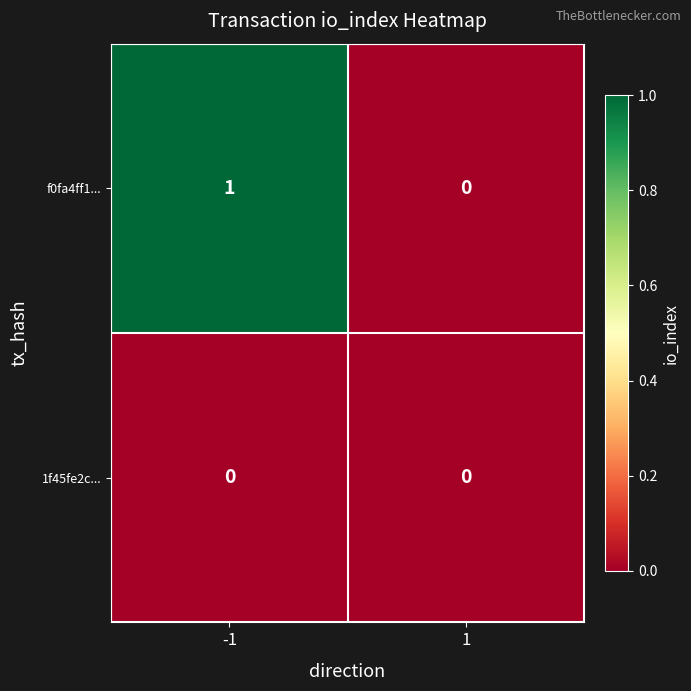

What is the difference between the highest and lowest values at -1?

1